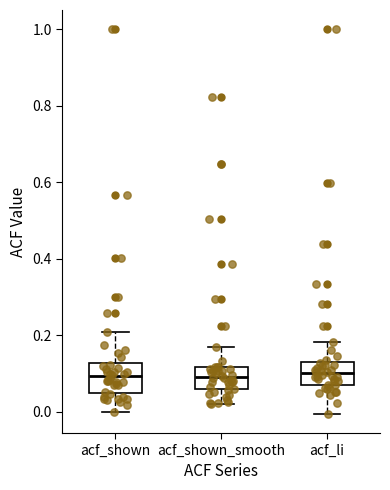

Where does the lower whisker of the box for acf_li end on the y-axis? The values are not printed on the chart, so give them approximately, as read against the axis.

0.00